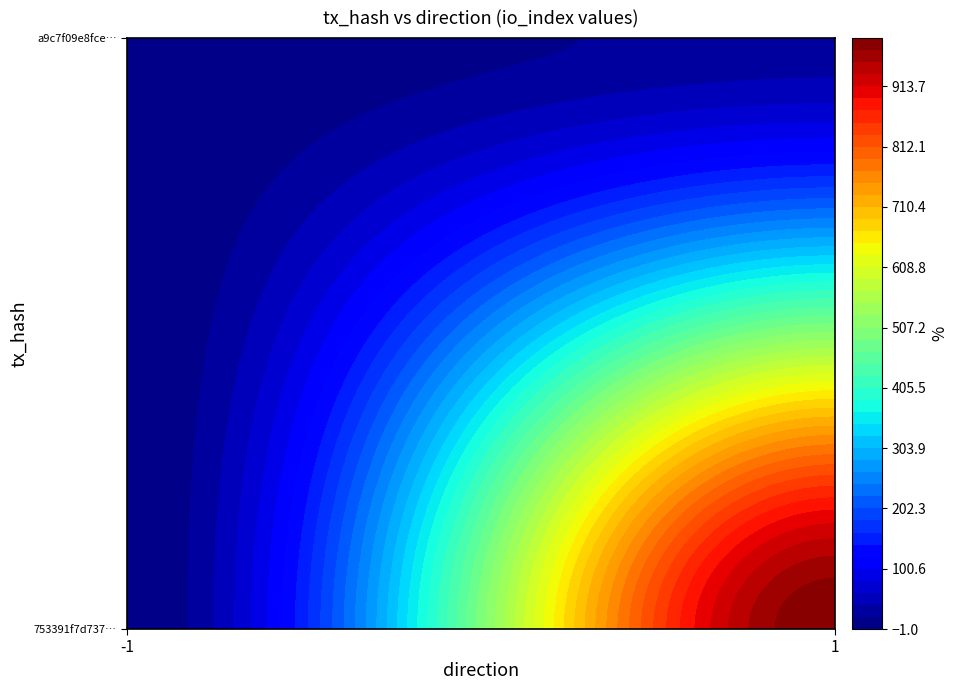

What is the average value of the a9c7f09e8fcee34b5f7f293acf9bb7fcb5ed132 series?

14